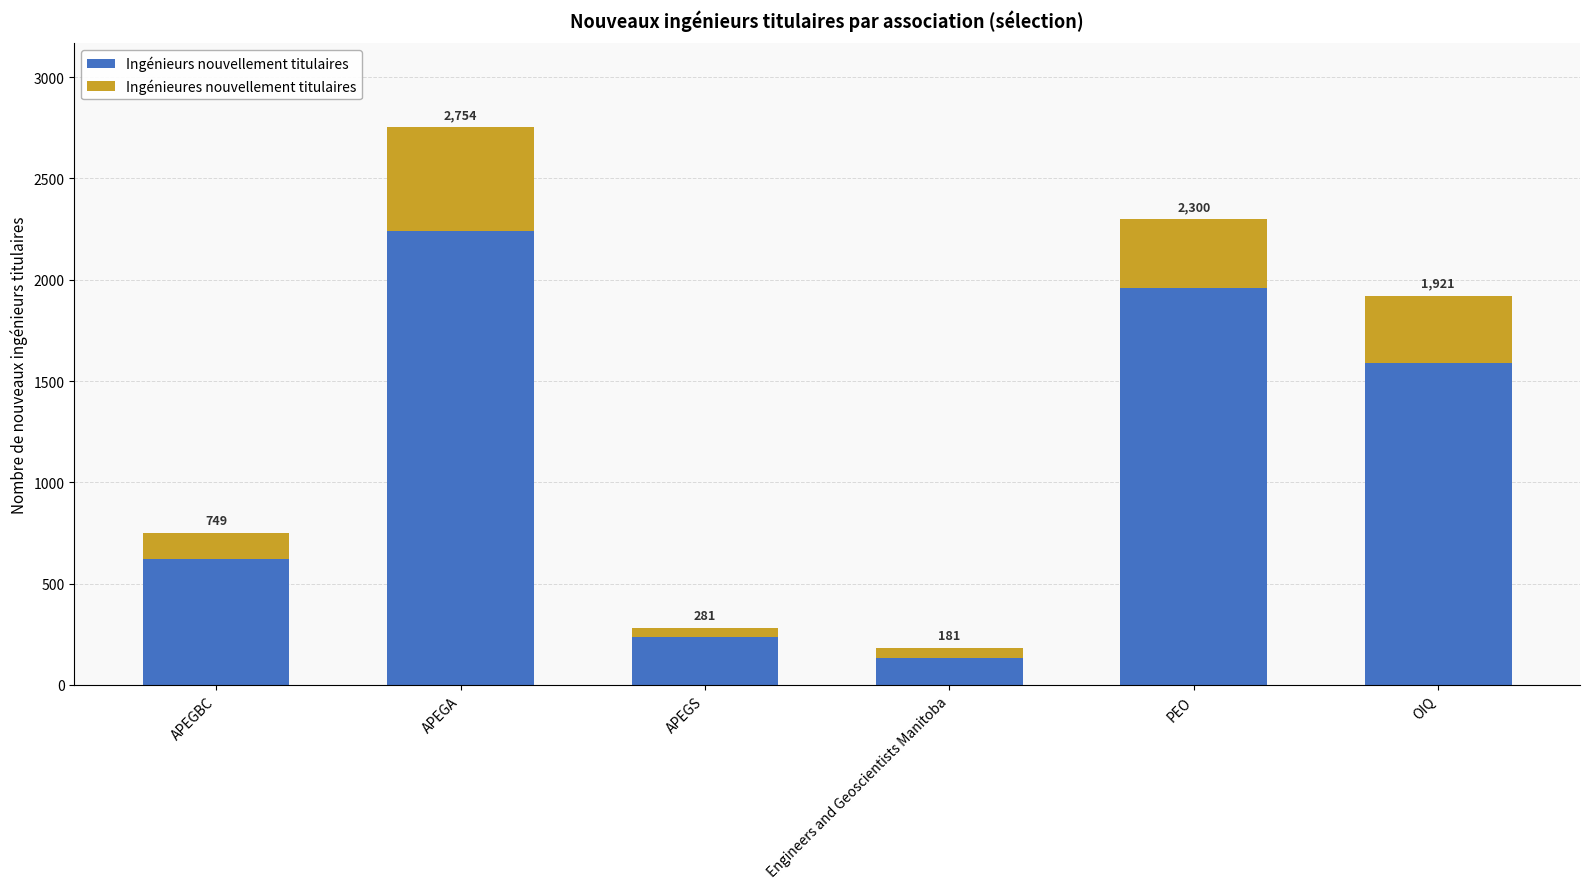

What position from the left is APEGBC?

1